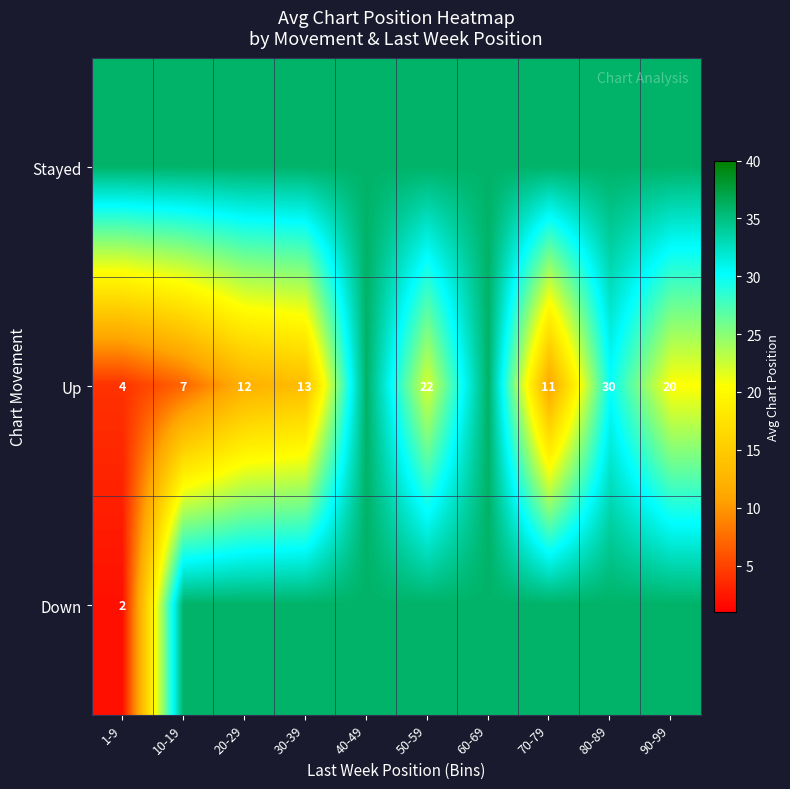

Which label corresponds to the largest value in the chart?

1-9